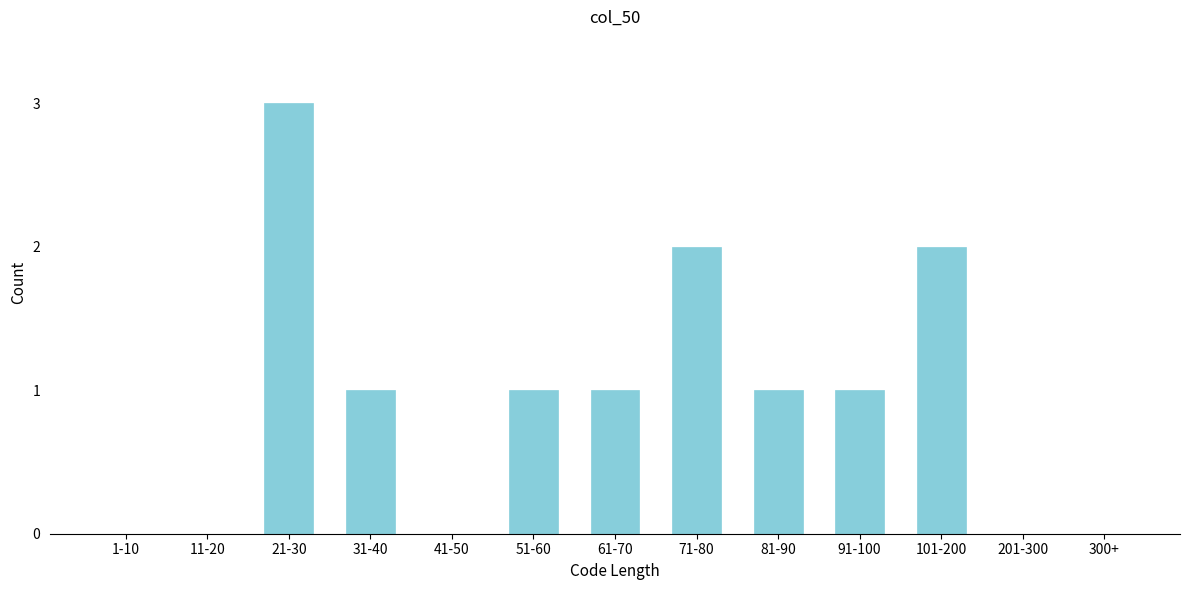

Reading left to right, what are all the values shown in this chart?

1-10=0	11-20=0	21-30=3	31-40=1	41-50=0	51-60=1	61-70=1	71-80=2	81-90=1	91-100=1	101-200=2	201-300=0	300+=0